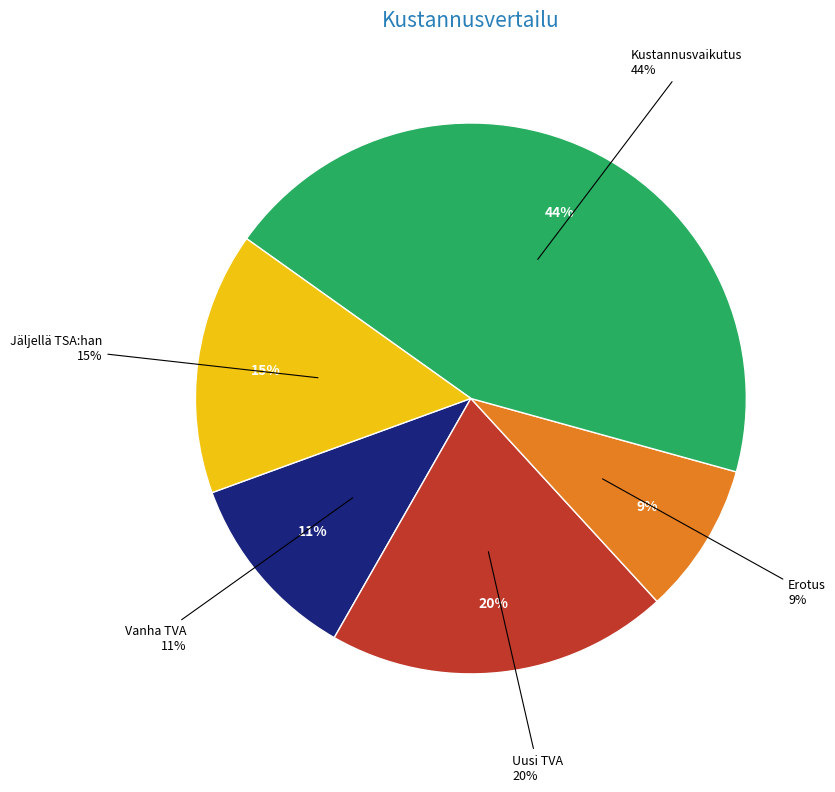

What is the change in value from Vanha TVA to Uusi TVA?

+86.6